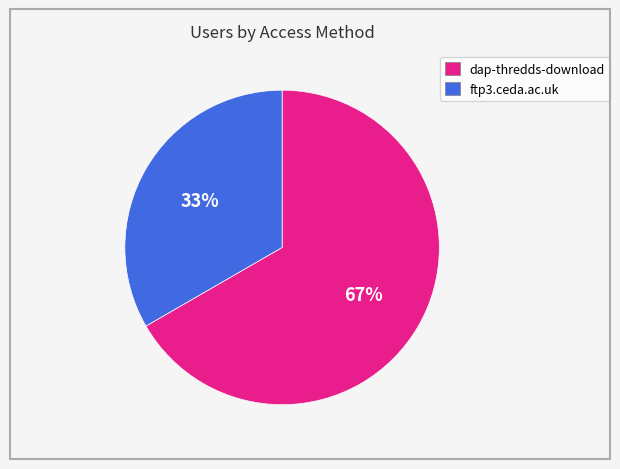

Count the number of slices in the pie.

2